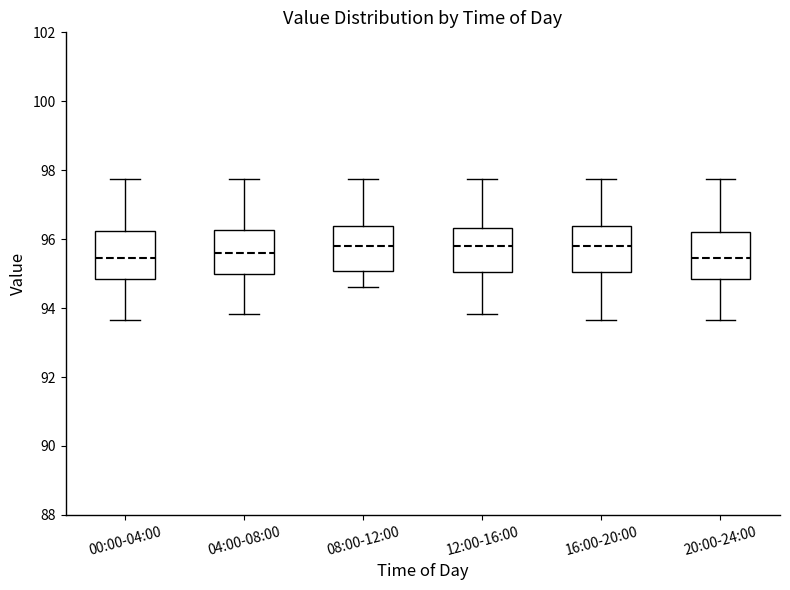

Where does the median line of the box for 12:00-16:00 sit on the y-axis? The values are not printed on the chart, so give them approximately, as read against the axis.

95.8